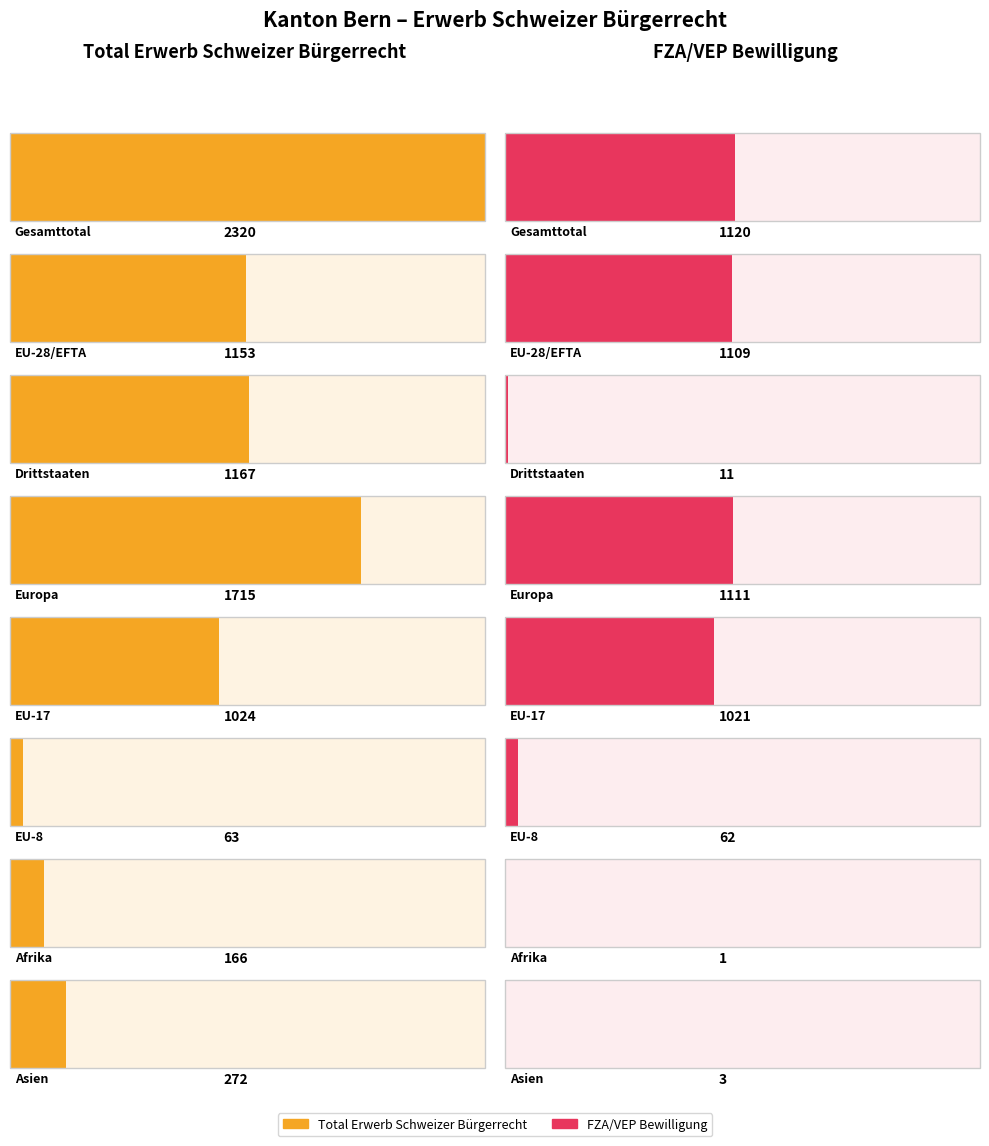

What is the label of the 2nd bar from the left?

EU-28/EFTA